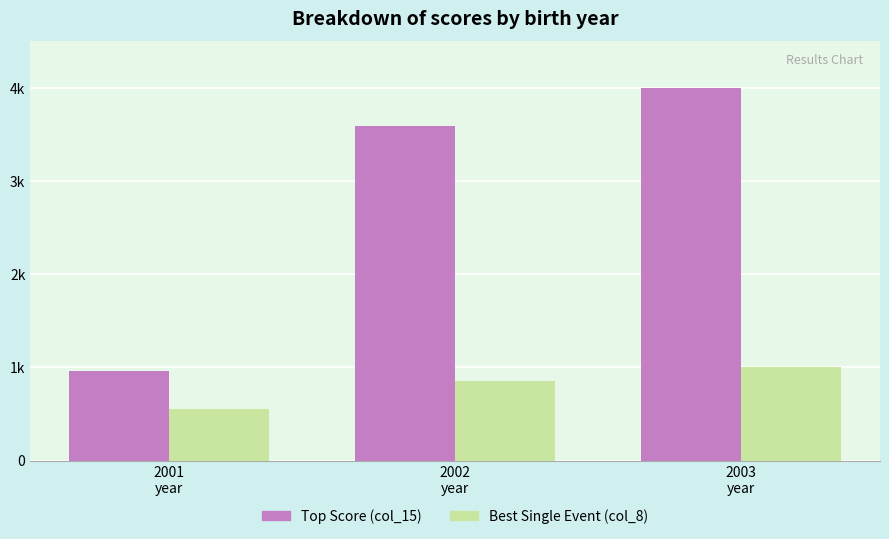

Which category has the highest value across all series?

2003
year